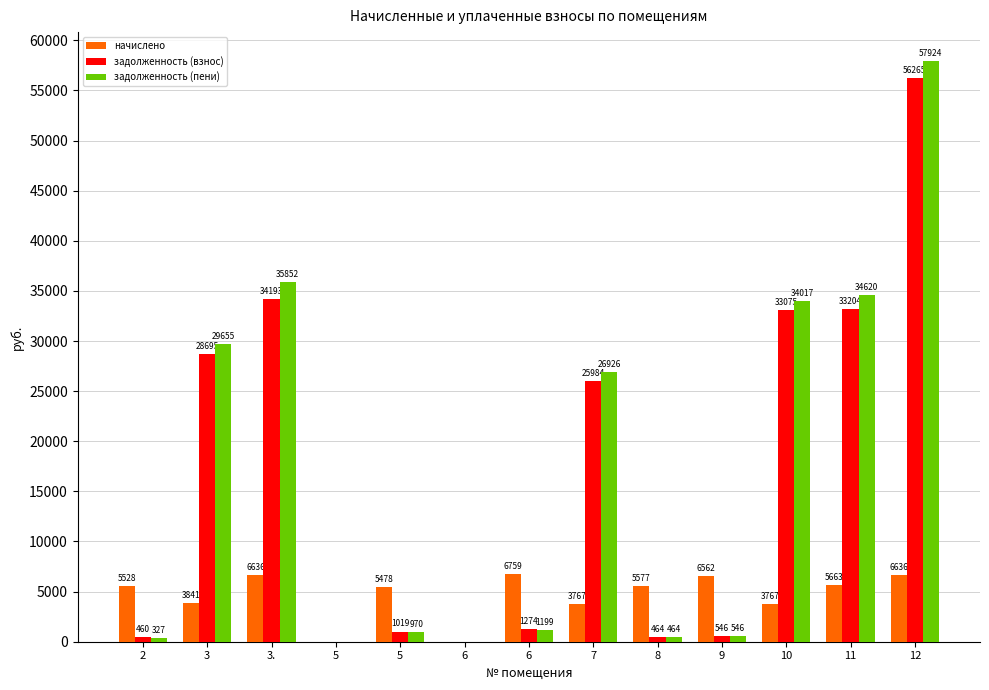

How many categories are shown in the chart?

13